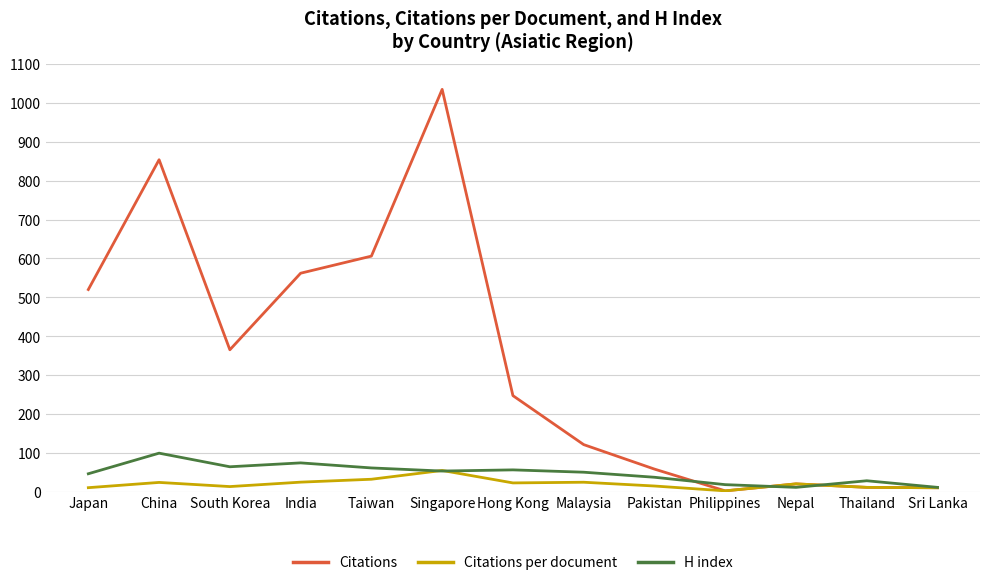

Is the value of Citations per document at South Korea greater than the value of H index at Hong Kong?

No